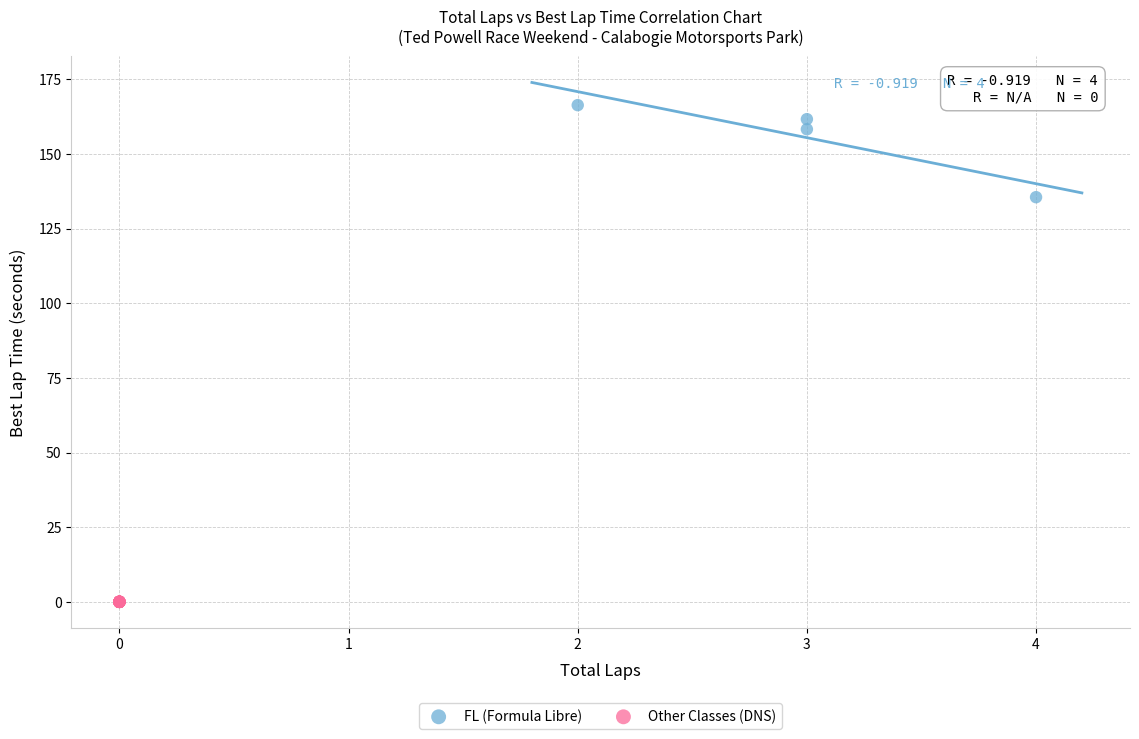

Which series reaches the minimum Y coordinate?

Other Classes (DNS)